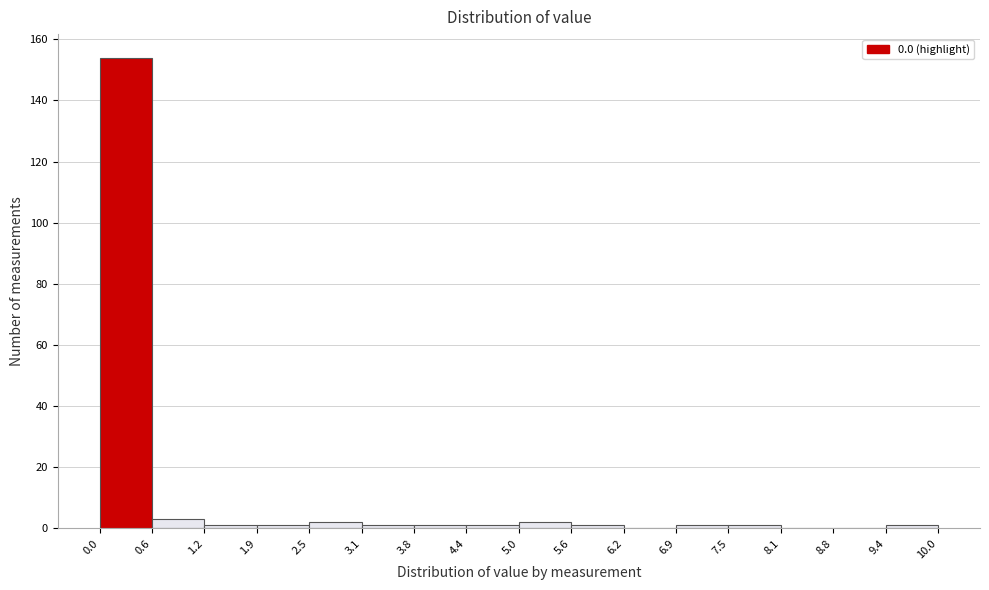

Reading left to right, transcribe this chart: for each bar, give the range it covers on the x-axis and its height. The values are not printed on the chart, so give them approximately, as read against the axis.

0.0 to 0.6: 154
0.6 to 1.2: 4
1.2 to 1.9: under 2
1.9 to 2.5: under 2
2.5 to 3.1: 2
3.1 to 3.8: under 2
3.8 to 4.4: under 2
4.4 to 5.0: under 2
5.0 to 5.6: 2
5.6 to 6.2: under 2
6.2 to 6.9: 0
6.9 to 7.5: under 2
7.5 to 8.1: under 2
8.1 to 8.8: 0
8.8 to 9.4: 0
9.4 to 10.0: under 2